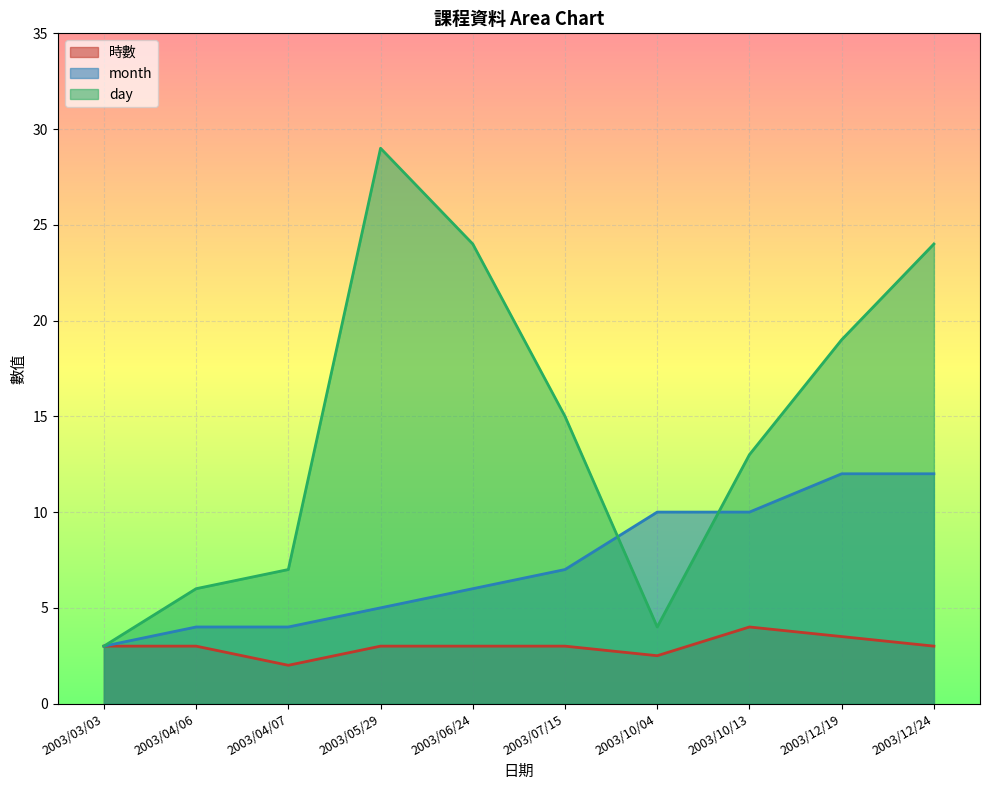

What is the average value of the 時數 series?

3.0